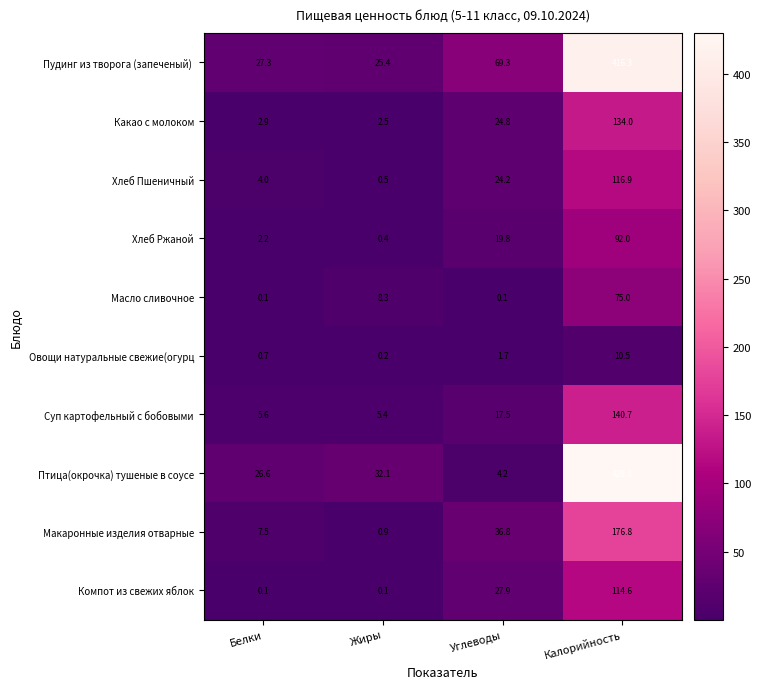

What is the sum of all Макаронные изделия отварные values?

222.0